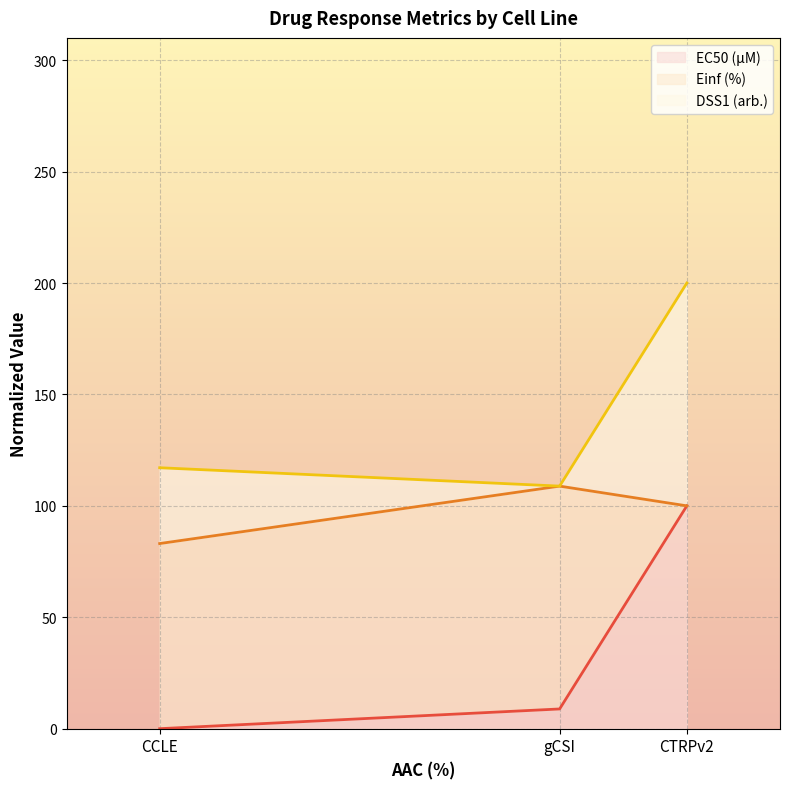

At which category is the sum across all series the highest?

CTRPv2